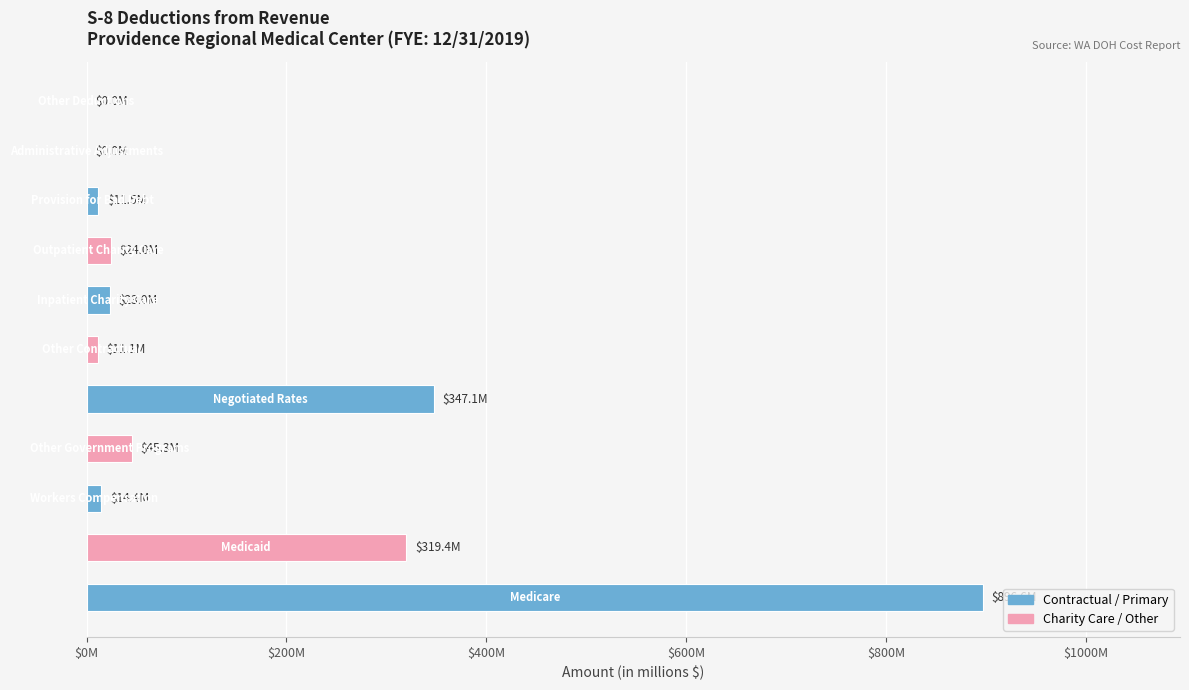

What is the maximum value shown in the chart?

896.6